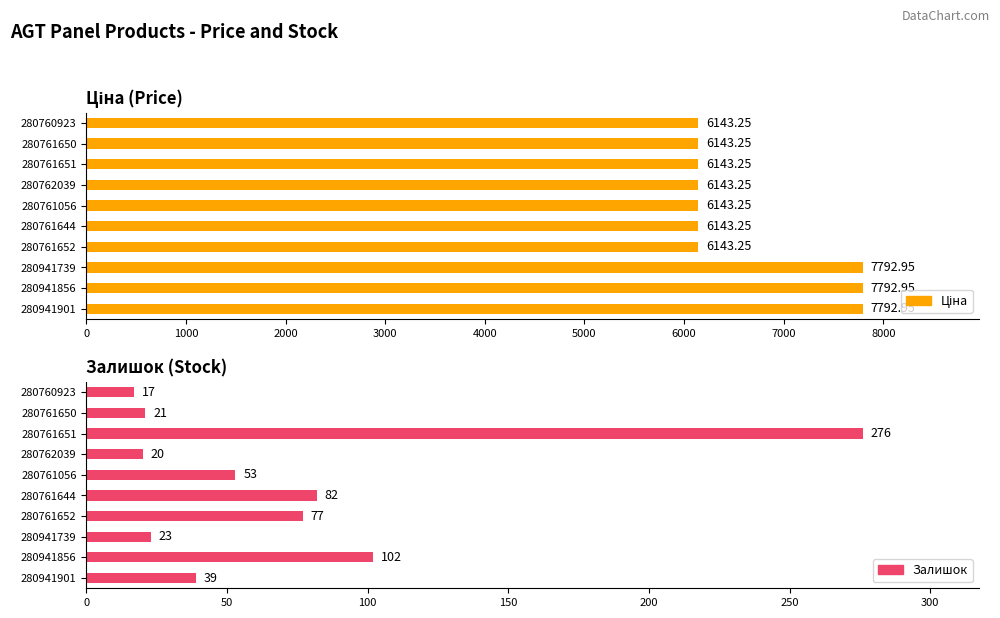

Is it true that Ціна equals 6143.2 at 280761644?

True